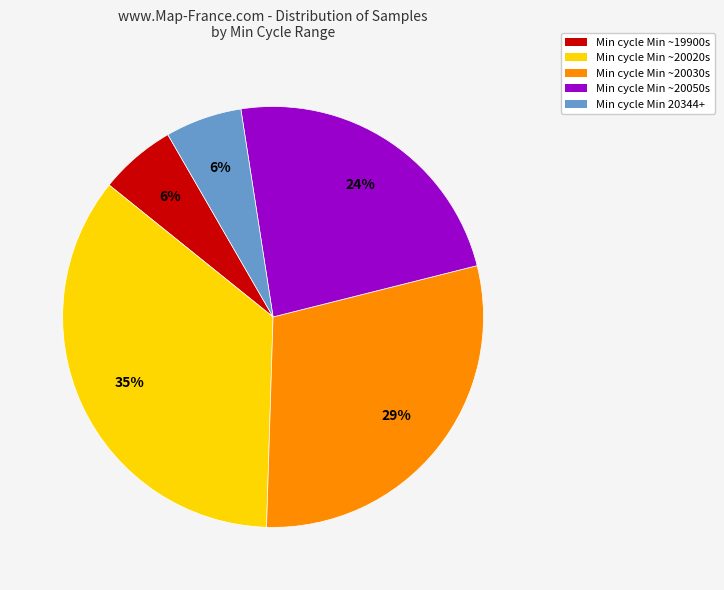

Is there any slice that represents more than half of the pie?

No